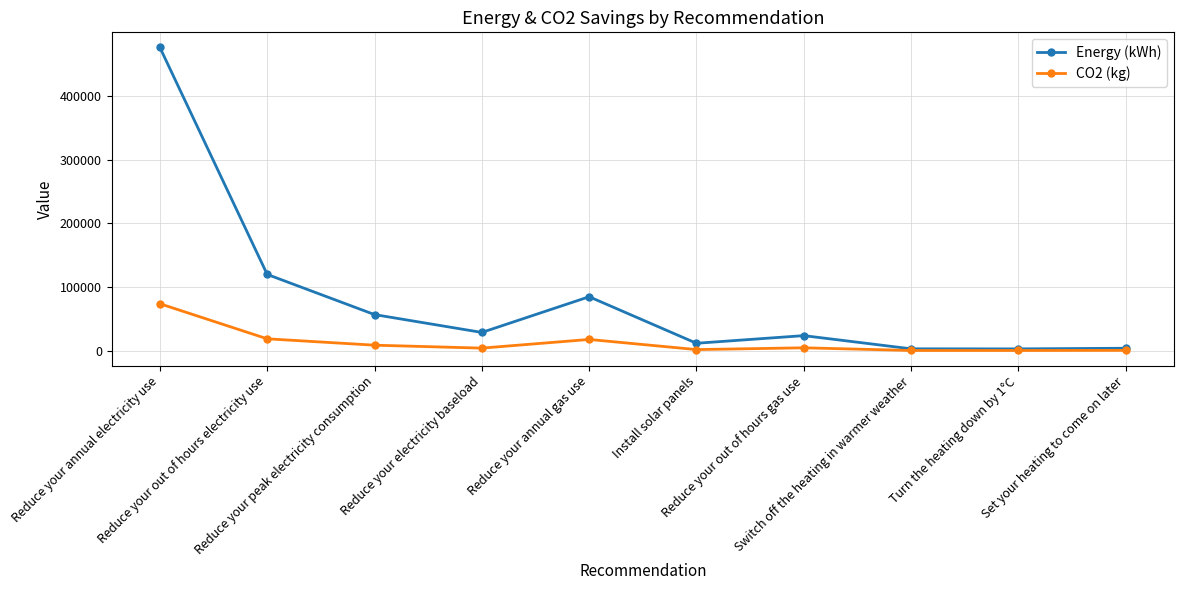

List the series in order of their overall mean, lowest first.

CO2 (kg), Energy (kWh)